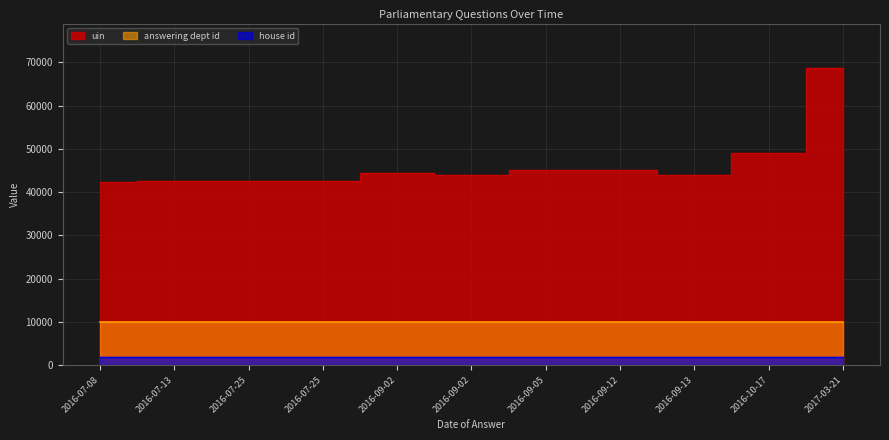

True or false: uin and answering dept id cross at least once.

False